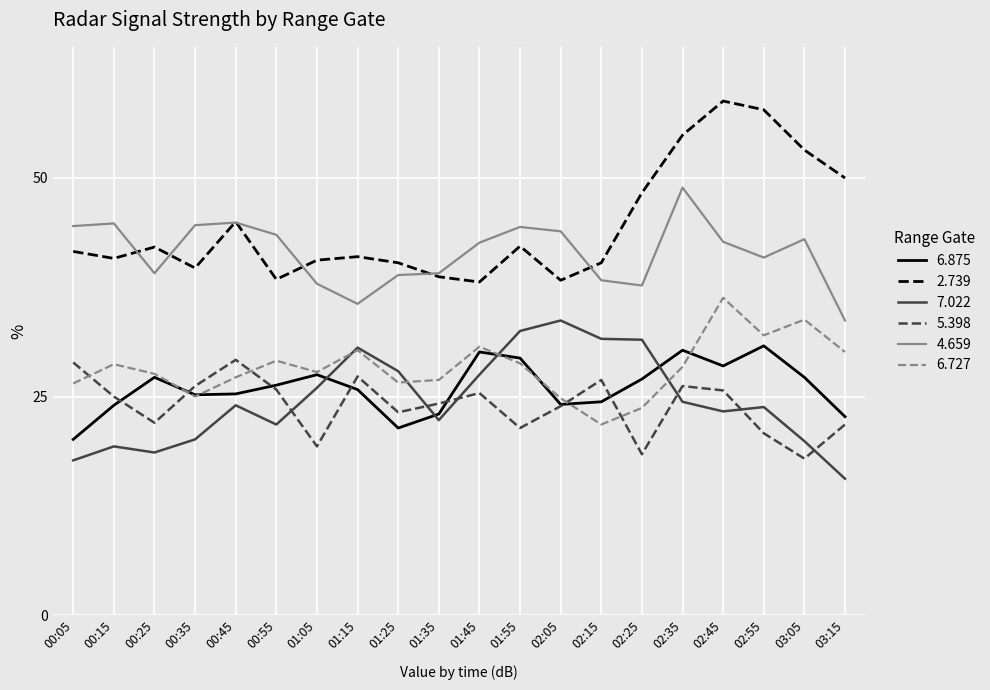

Which series has the largest total across all categories?

2.739